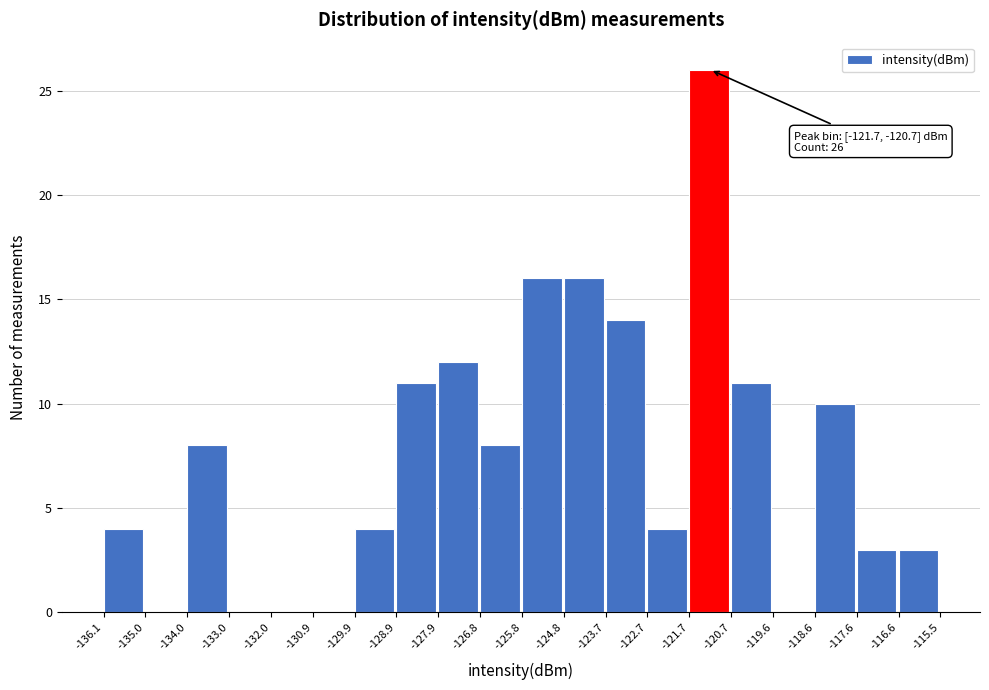

Which range on the x-axis has the tallest bar?

-121.7 to -120.7